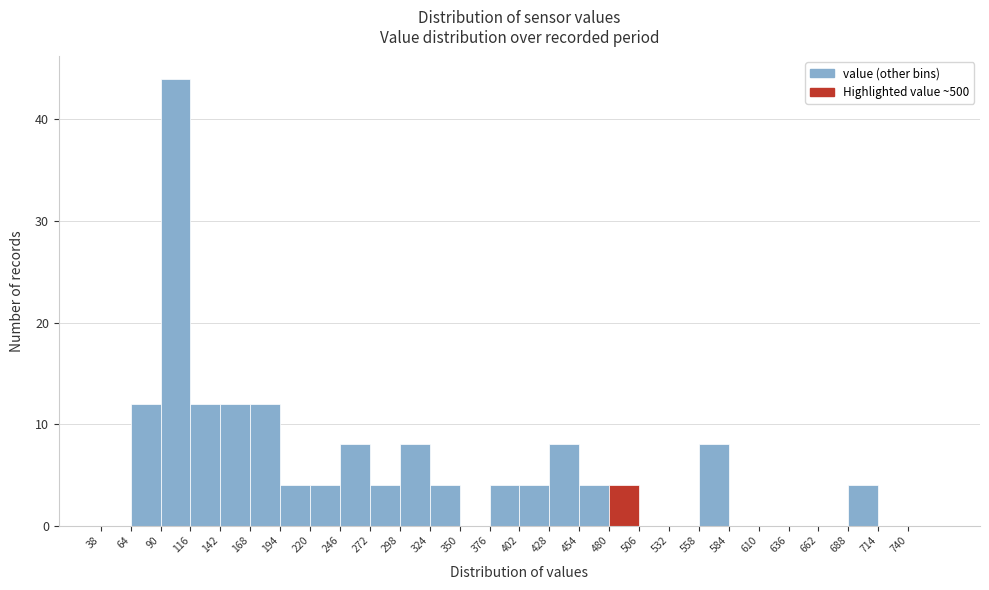

How tall is the bar that spans 246 to 272 on the x-axis? Neither the bar edges nor the heights are printed on the chart, so give them approximately, as read against the axes.

8